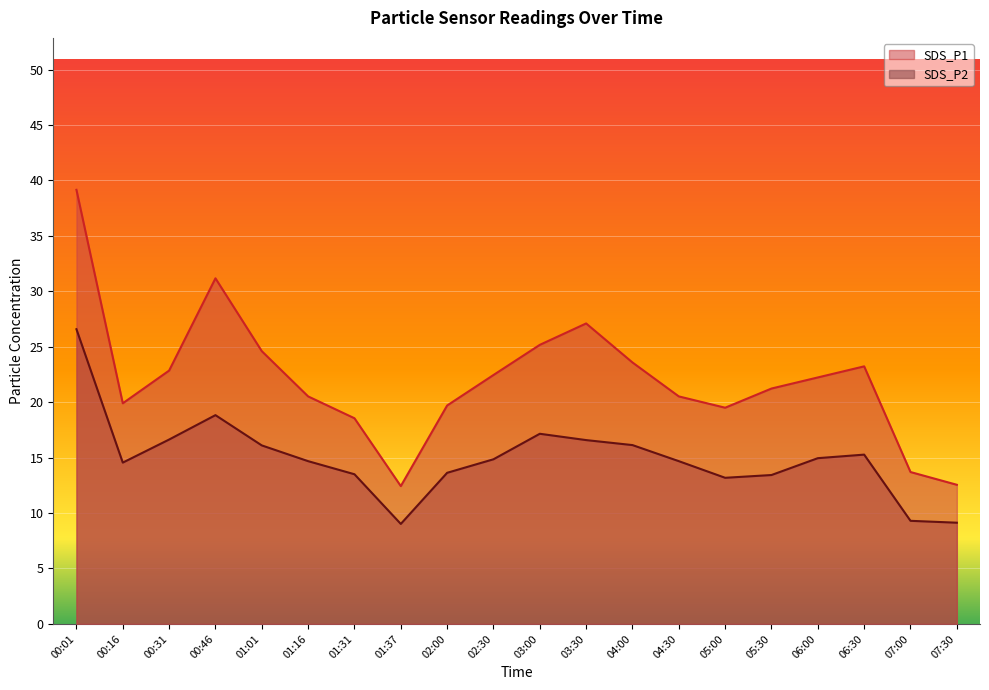

Is the value of SDS_P2 at 02:30 greater than the value of SDS_P1 at 00:01?

No